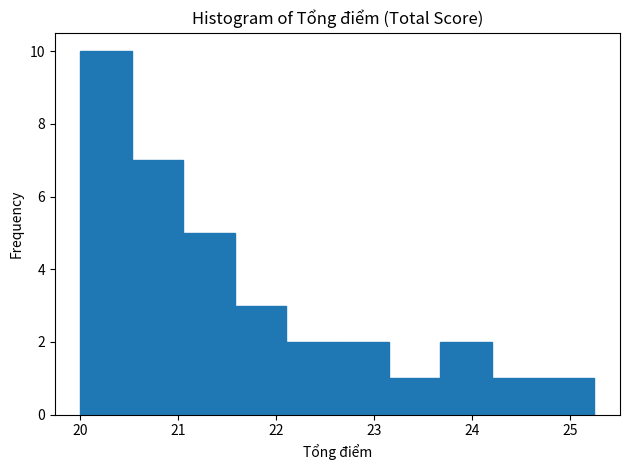

Reading left to right, list every bar in this chart as the range it spans on the x-axis followed by its height. Neither the bar edges nor the heights are printed on the chart, so give them approximately, as read against the axes.

20.0 to 20.5: 10
20.5 to 21.1: 7
21.1 to 21.6: 5
21.6 to 22.1: 3
22.1 to 22.6: 2
22.6 to 23.2: 2
23.2 to 23.7: 1
23.7 to 24.2: 2
24.2 to 24.7: 1
24.7 to 25.3: 1